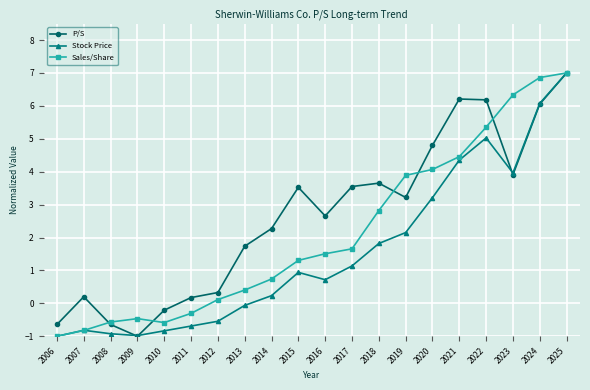

Rank the series by their average value, from lowest to highest.

Stock Price, Sales/Share, P/S